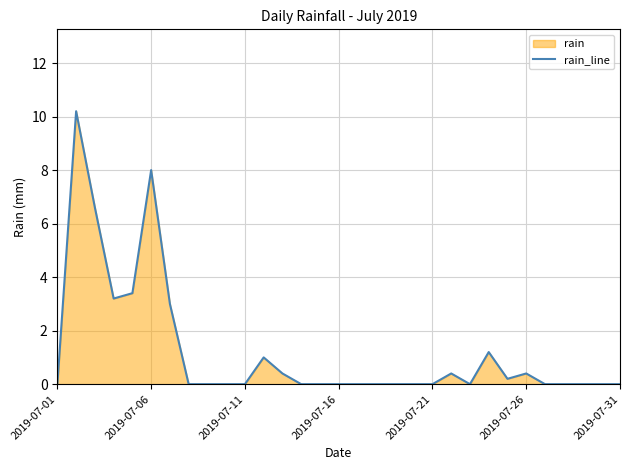

What is the difference between the maximum and minimum values?

10.2